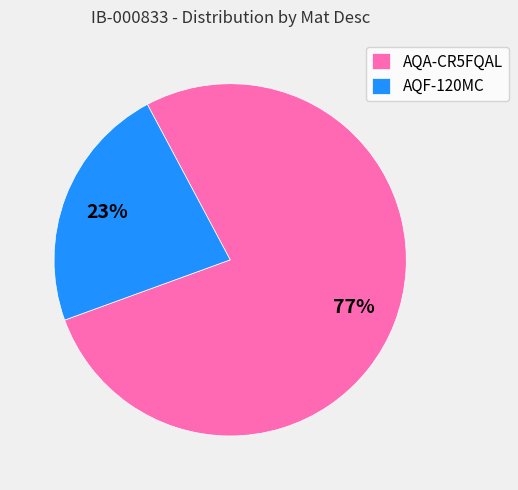

Which slice is the smallest?

AQF-120MC